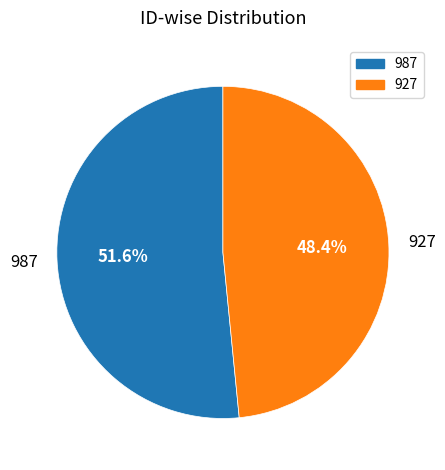

Between 927 and 987, which is larger?

987